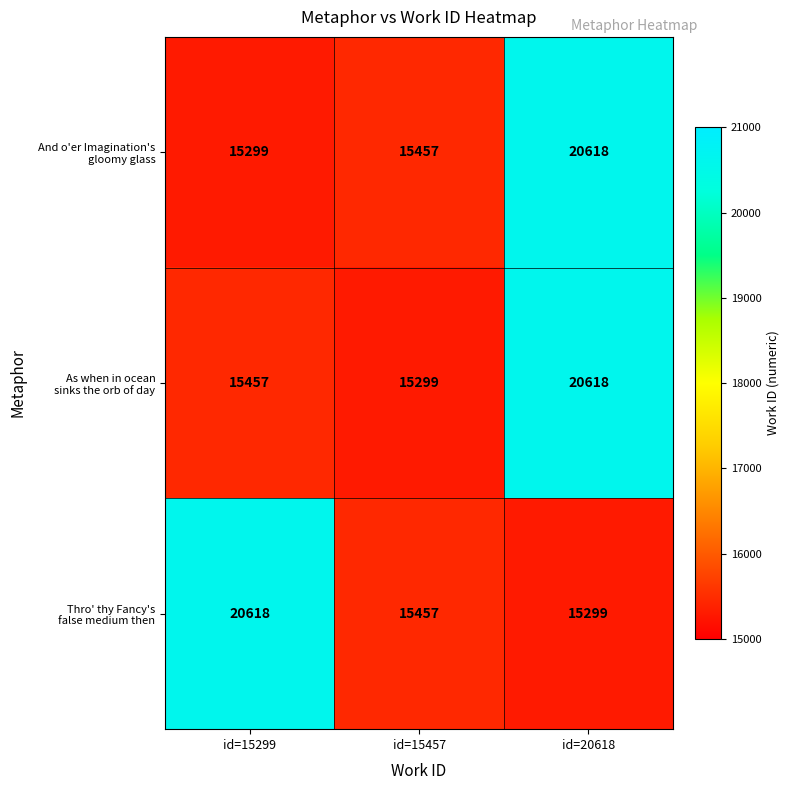

What is the greatest value displayed?

20618